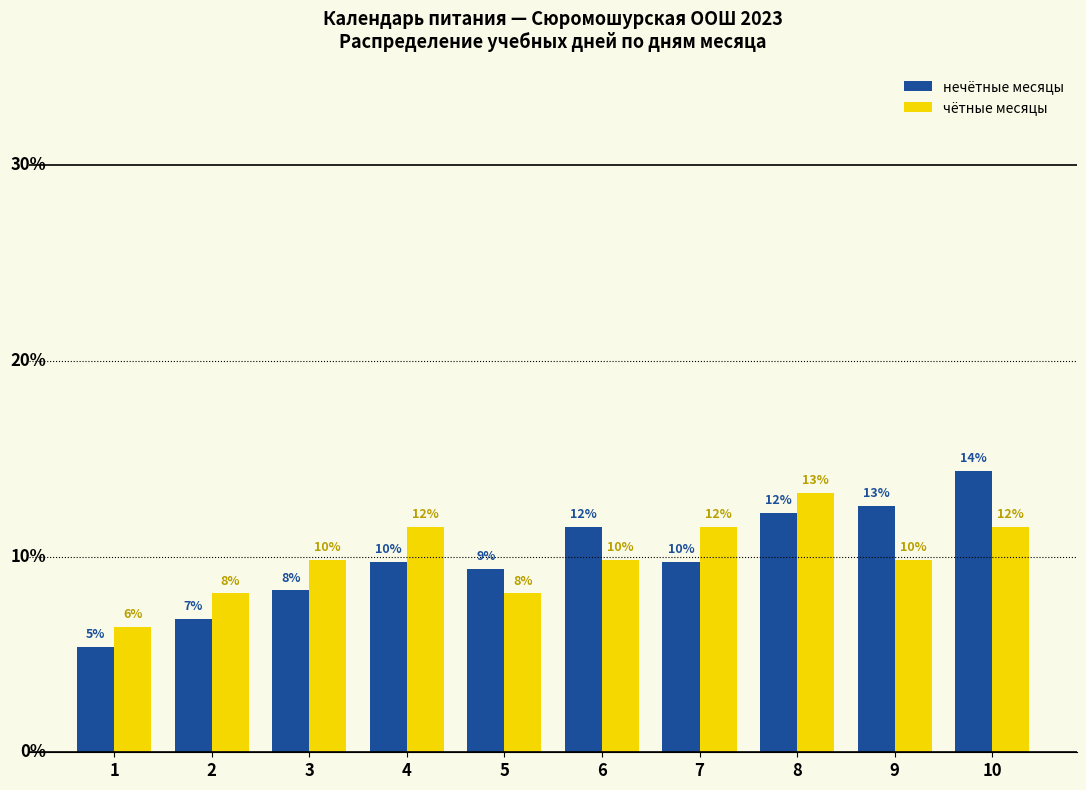

Does the chart contain any negative values?

No